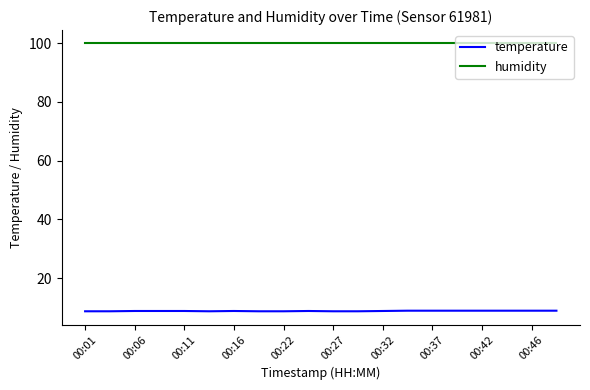

List the series in order of their overall mean, highest first.

humidity, temperature